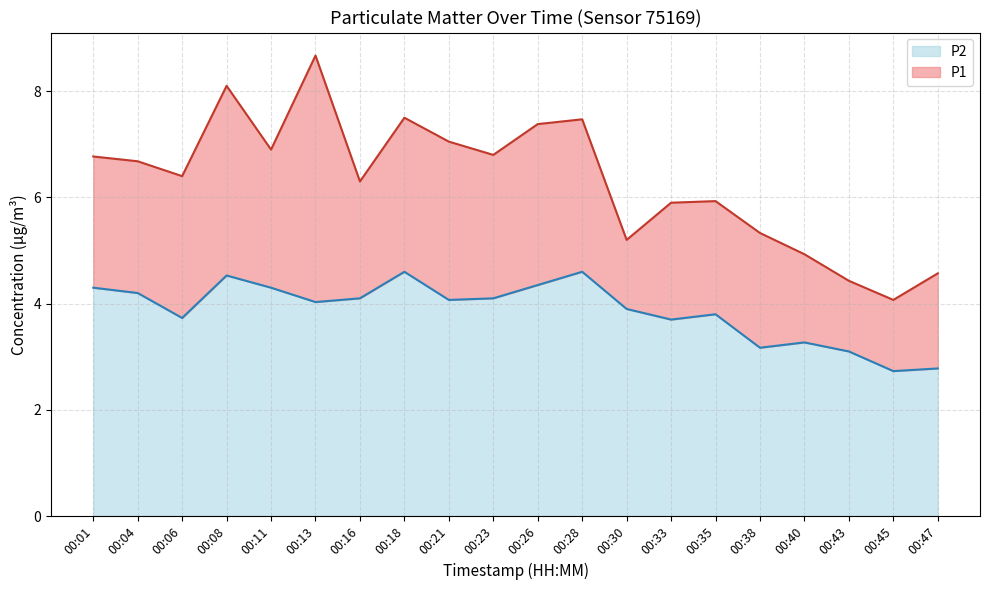

True or false: P1 has more than 0 points higher than both neighbors.

True